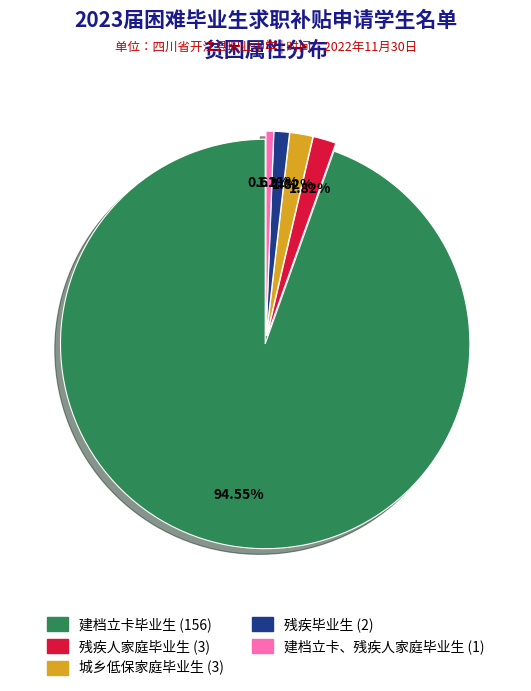

Approximately how many times larger is the value at 建档立卡毕业生 compared to 城乡低保家庭毕业生?

52.0